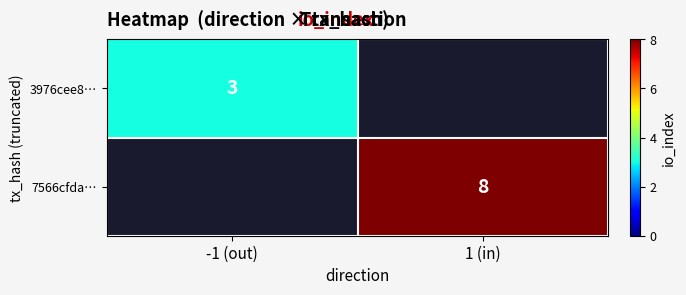

Count the number of categories in the chart.

2